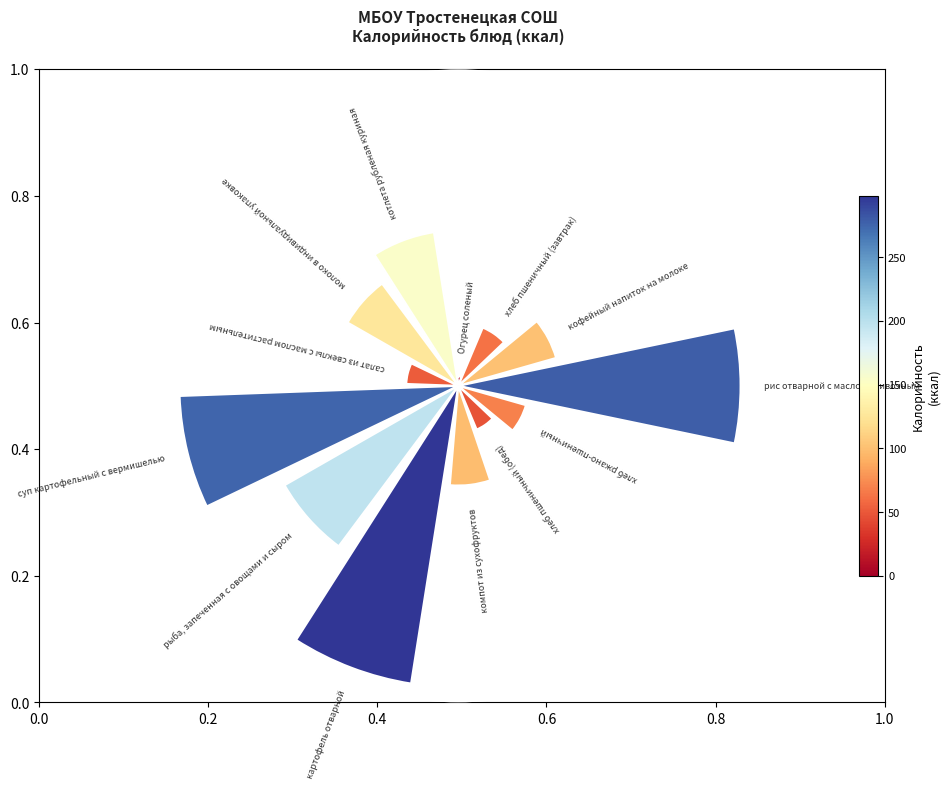

To the nearest percent, what is the difference between the largest and smallest slice percentages?

16%